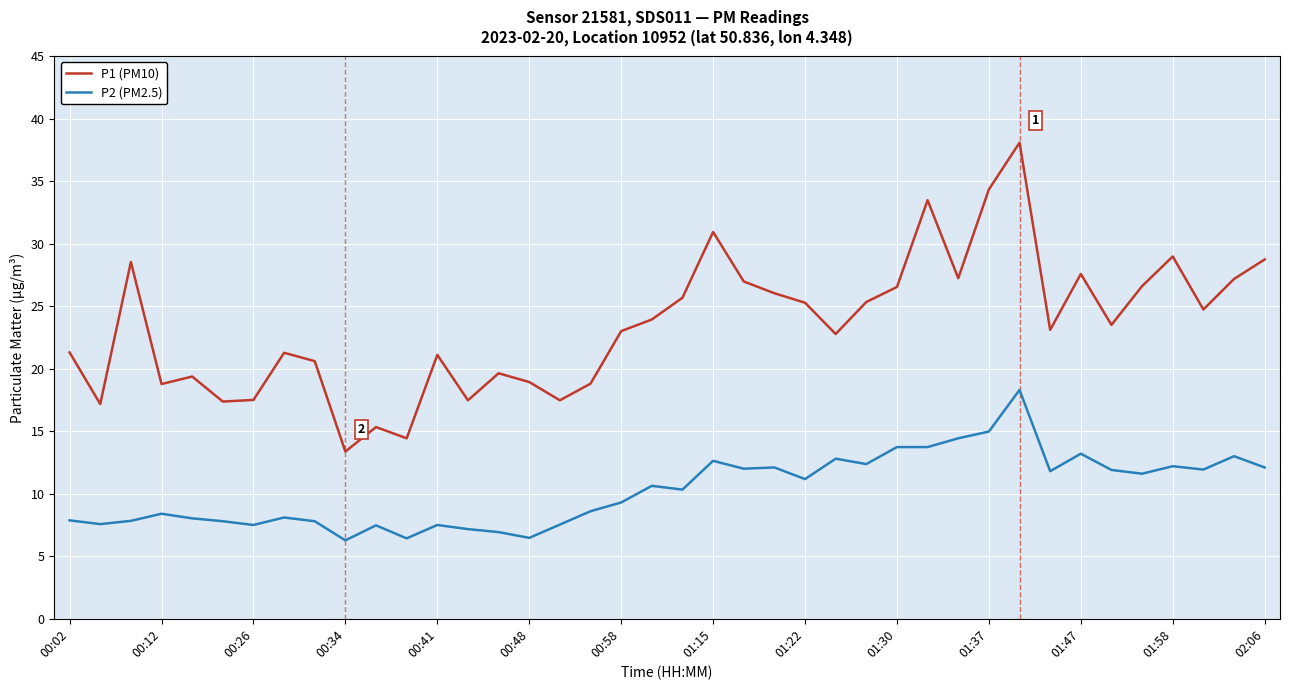

Which series has the largest range (max minus min)?

P1 (PM10)